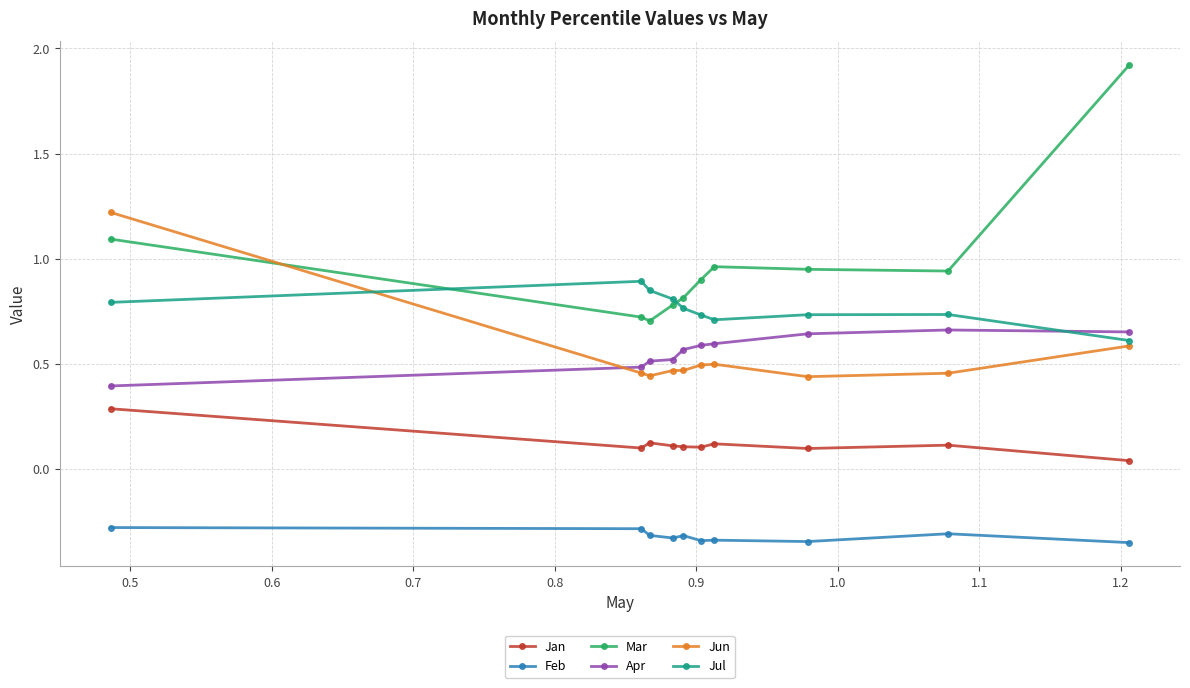

Does the chart display data point markers on the line(s)?

Yes